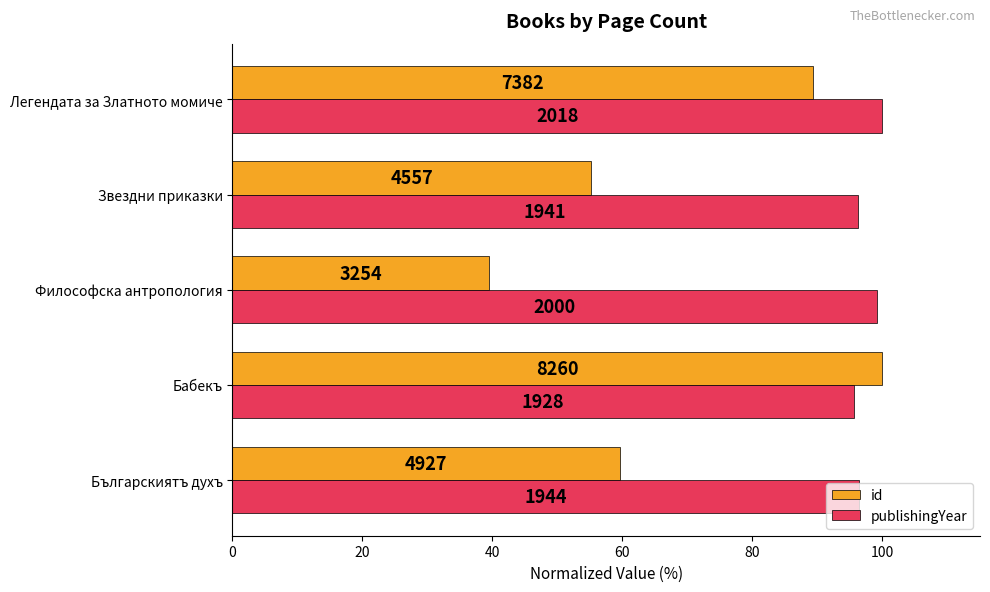

Reading right to left, list all the values displayed in this chart.

id: 89.4	55.2	39.4	100.0	59.6
publishingYear: 100.0	96.2	99.1	95.5	96.3